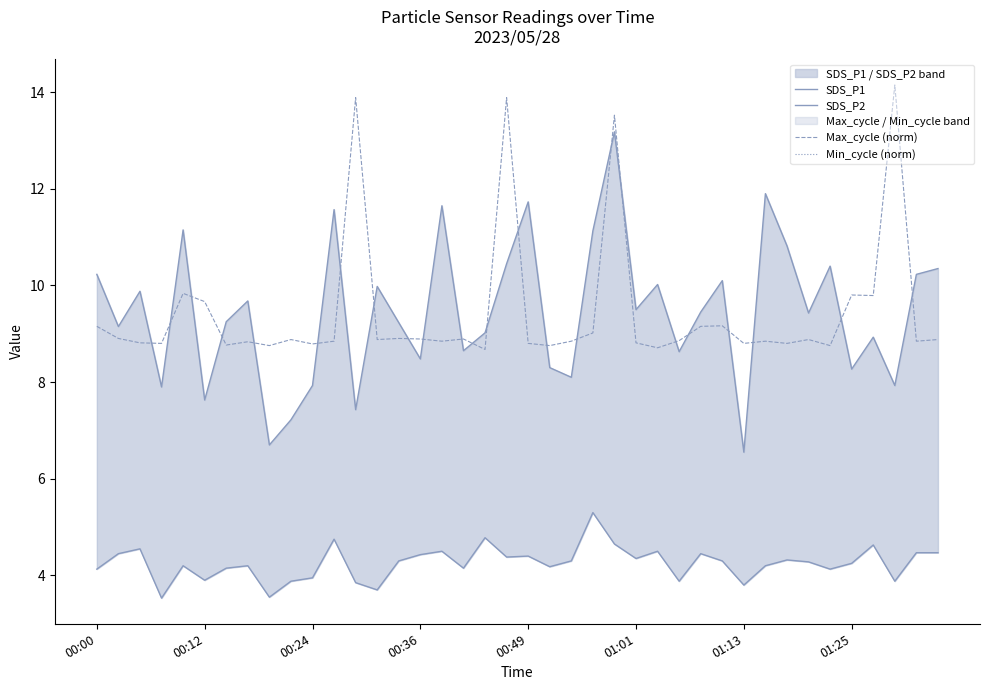

The Max_cycle (norm) series shows 12.6 at 01:13. True or false?

False